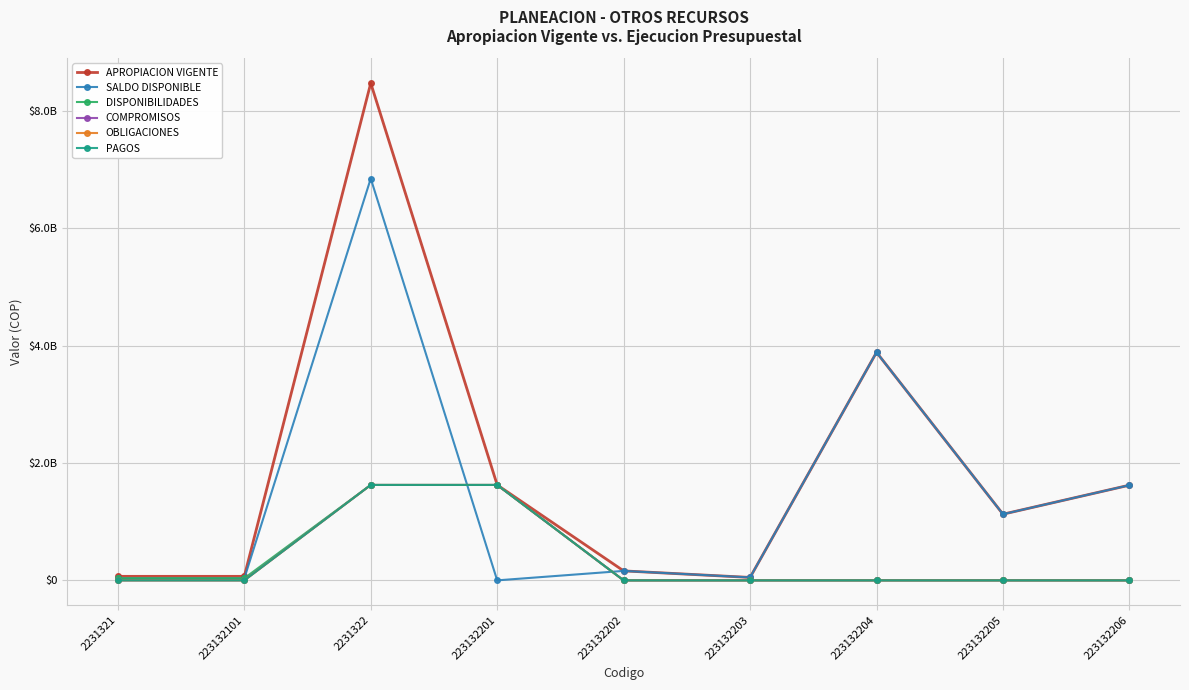

Is the value of PAGOS at 223132204 greater than the value of COMPROMISOS at 223132205?

No